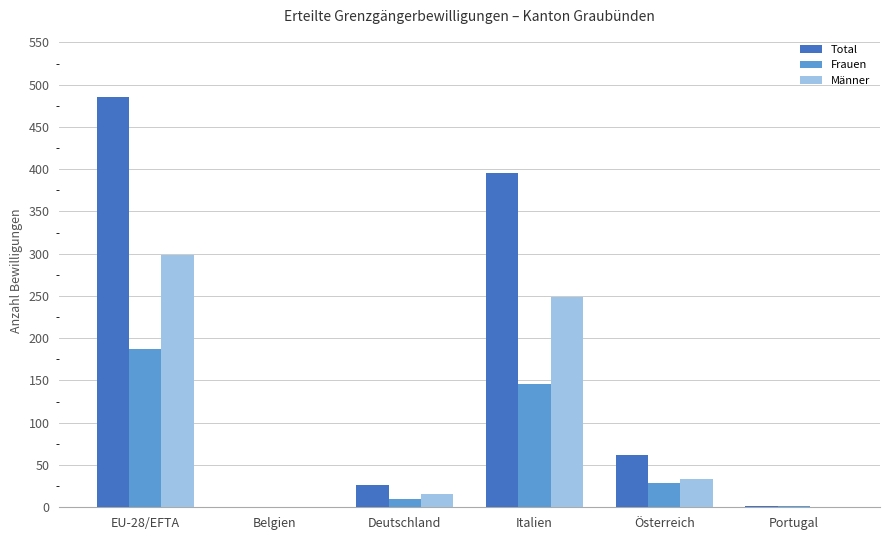

At which label does Frauen reach its peak?

EU-28/EFTA